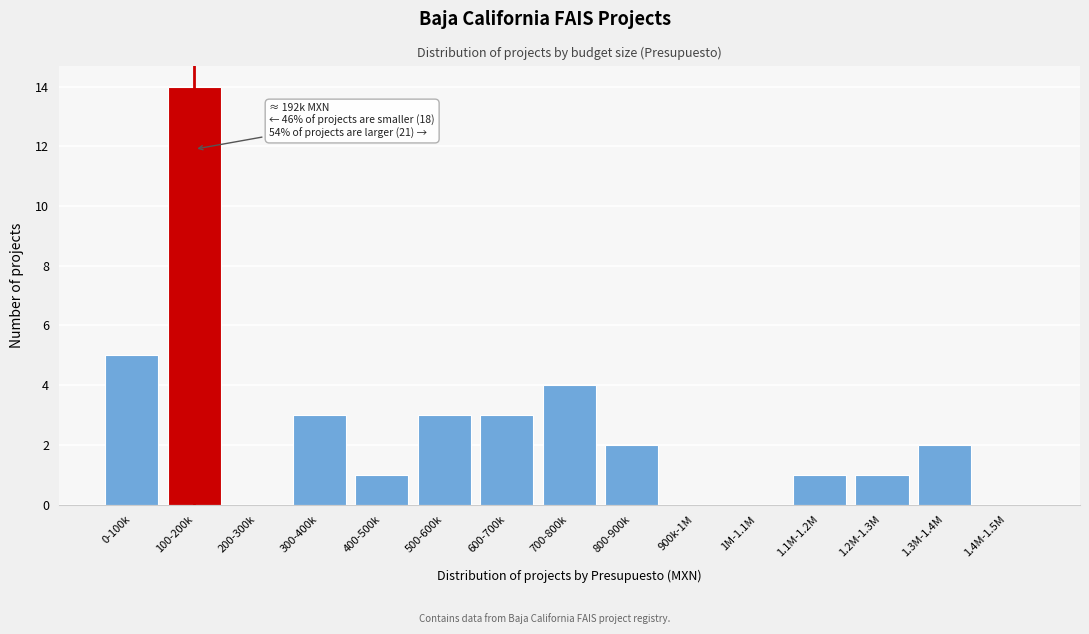

Reading left to right, what are all the values shown in this chart?

0-100k=5	100-200k=14	200-300k=0	300-400k=3	400-500k=1	500-600k=3	600-700k=3	700-800k=4	800-900k=2	900k-1M=0	1M-1.1M=0	1.1M-1.2M=1	1.2M-1.3M=1	1.3M-1.4M=2	1.4M-1.5M=0